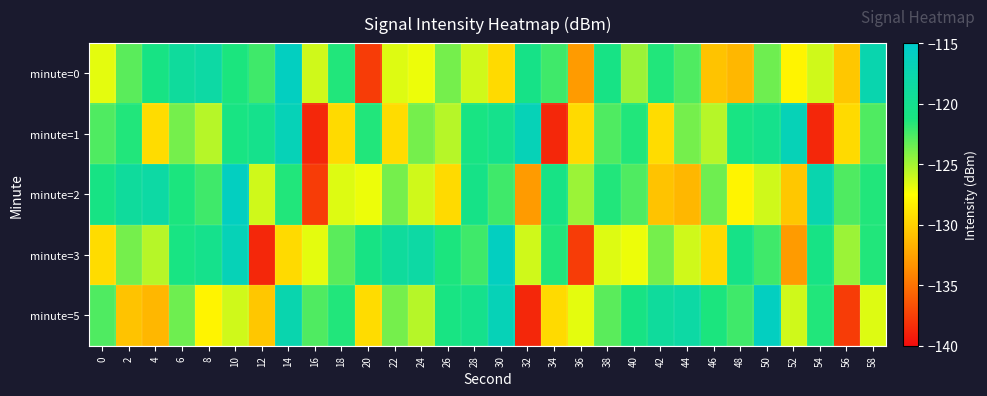

What is the maximum value shown in the chart?

-116.0